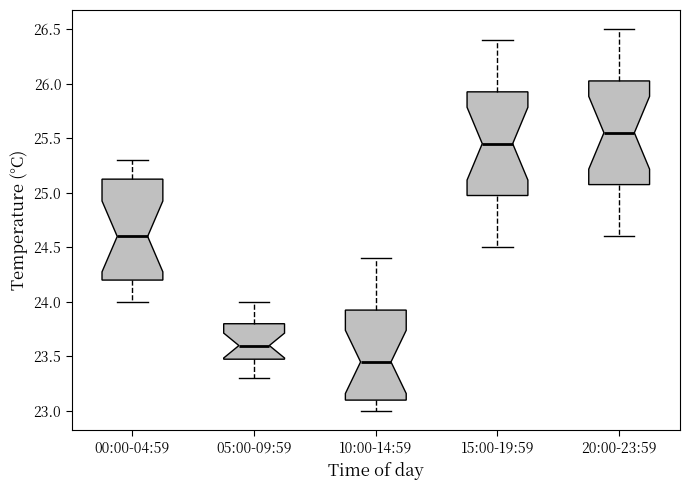

Reading left to right, transcribe this box plot: for each box, give where its median line is, the range the box spans, and where its two whiskers end, as read against the y-axis. The values are not printed on the chart, so give them approximately, as read against the axis.

00:00-04:59: median 24.60, box 24.20 to 25.15, whiskers 24.00 to 25.30
05:00-09:59: median 23.60, box 23.50 to 23.80, whiskers 23.30 to 24.00
10:00-14:59: median 23.45, box 23.10 to 23.95, whiskers 23.00 to 24.40
15:00-19:59: median 25.45, box 25.00 to 25.95, whiskers 24.50 to 26.40
20:00-23:59: median 25.55, box 25.10 to 26.05, whiskers 24.60 to 26.50